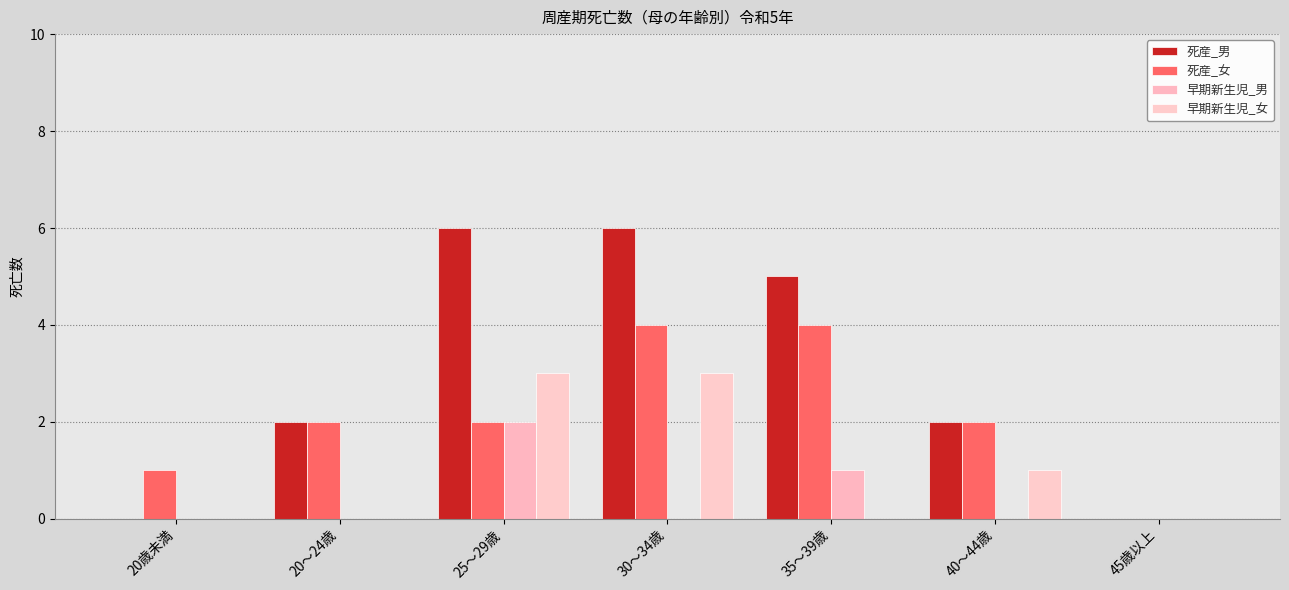

Between 20歳未満 and 40～44歳, which series saw the biggest shift?

死産_男